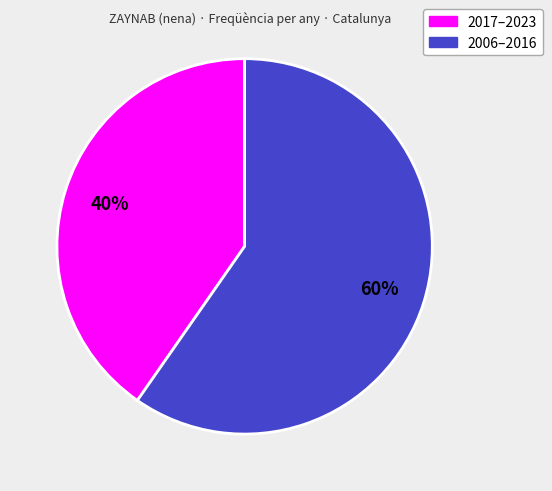

True or false: 2006–2016 accounts for 60% of the total.

True